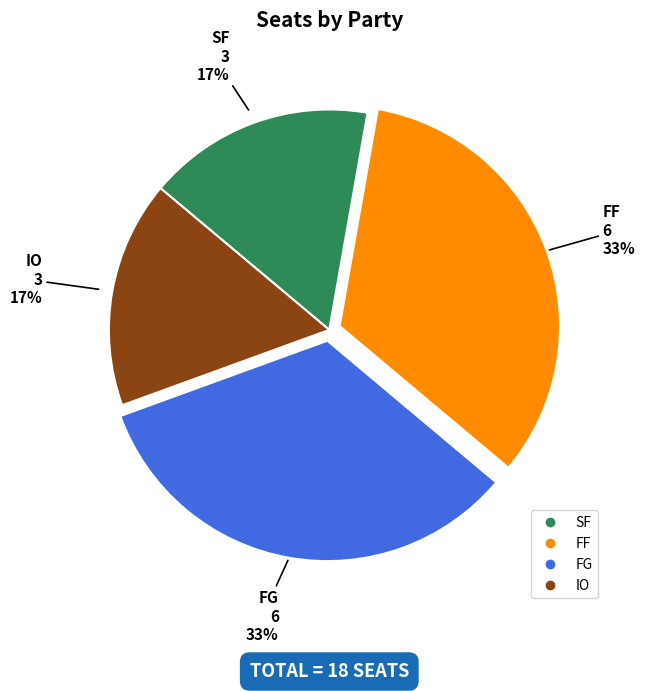

To the nearest percent, what percentage of the pie is FG?

33%